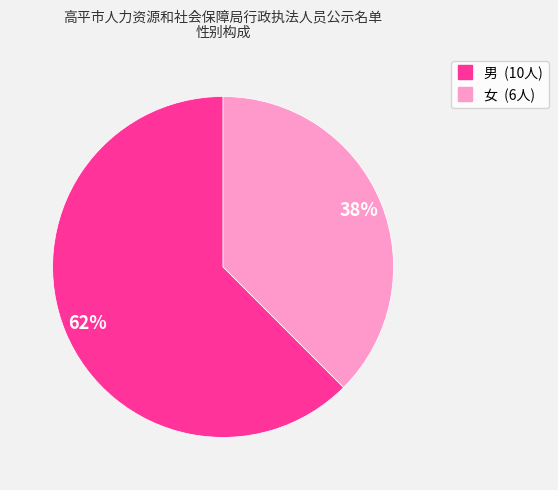

To the nearest percent, what is the combined percentage of 女 and 男?

100%